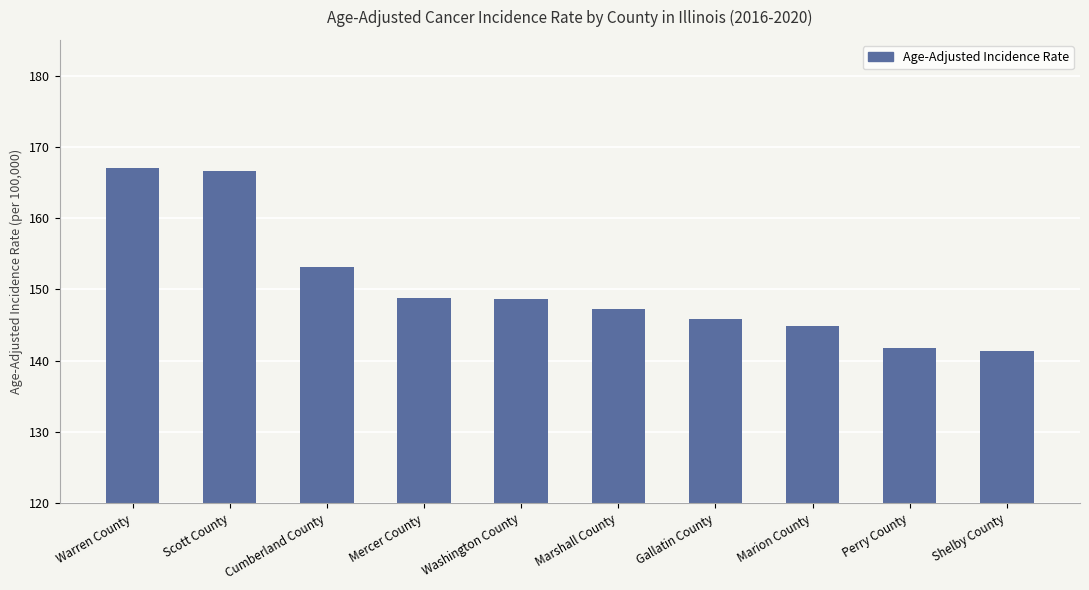

What is the label of the 3rd bar from the left?

Cumberland County